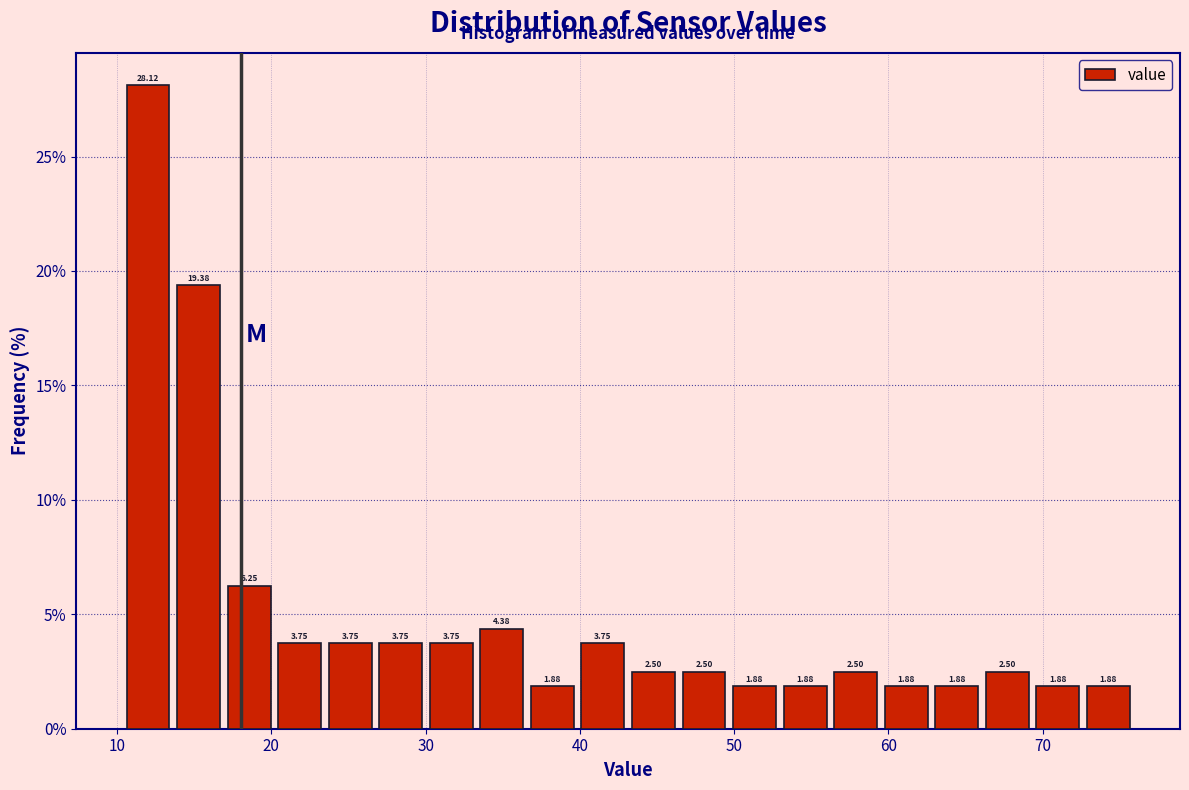

Around what value on the x-axis is the tallest bar? Give the approximate position of its centre, as read against the axis.

12